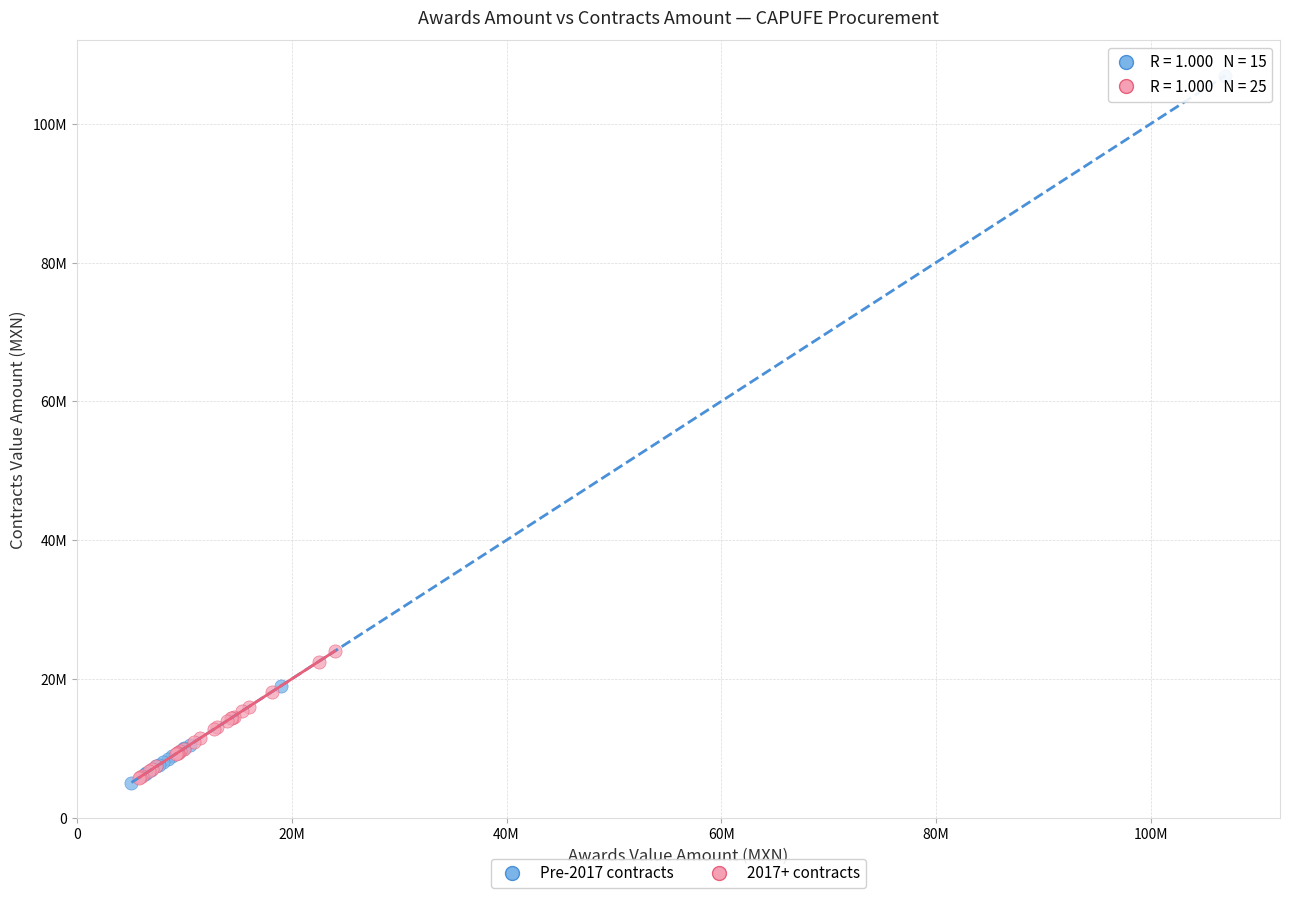

Which series has the widest spread of Y values?

Pre-2017 contracts